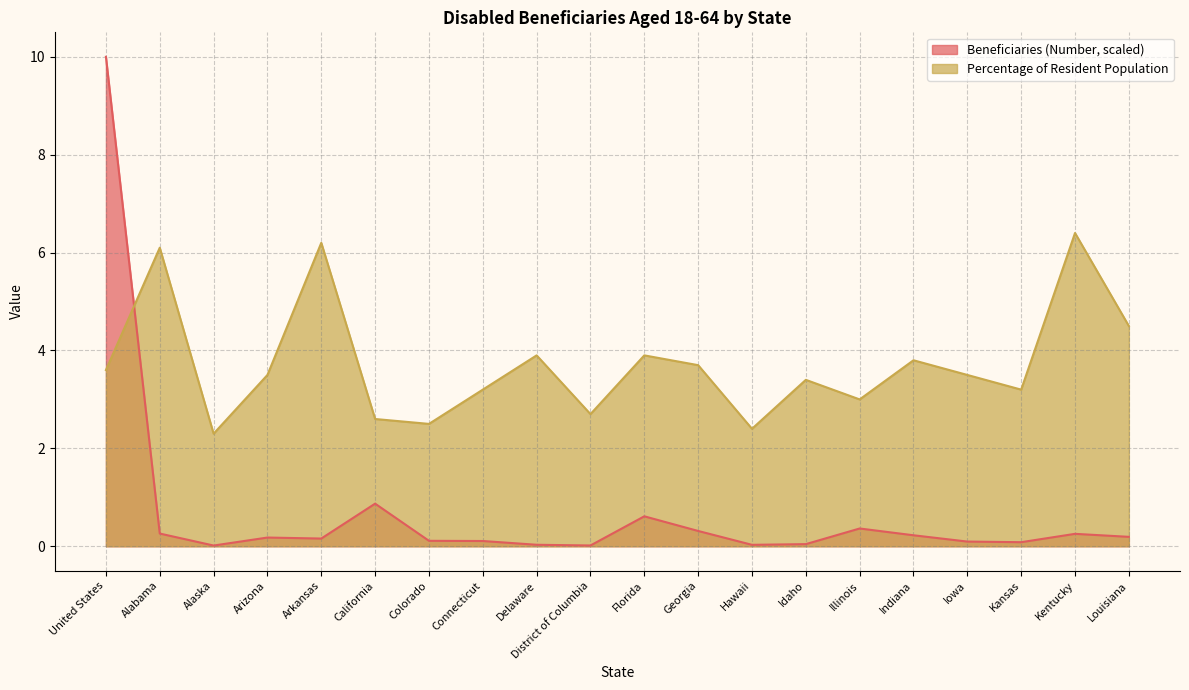

Where is Percentage of Resident Population nearest to the value 4?

Delaware